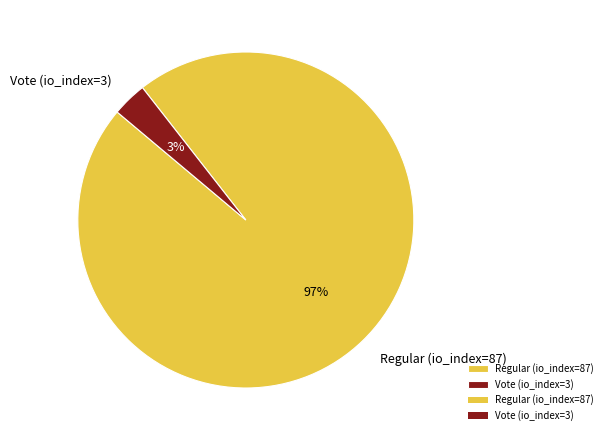

How many slices are in this pie chart?

2